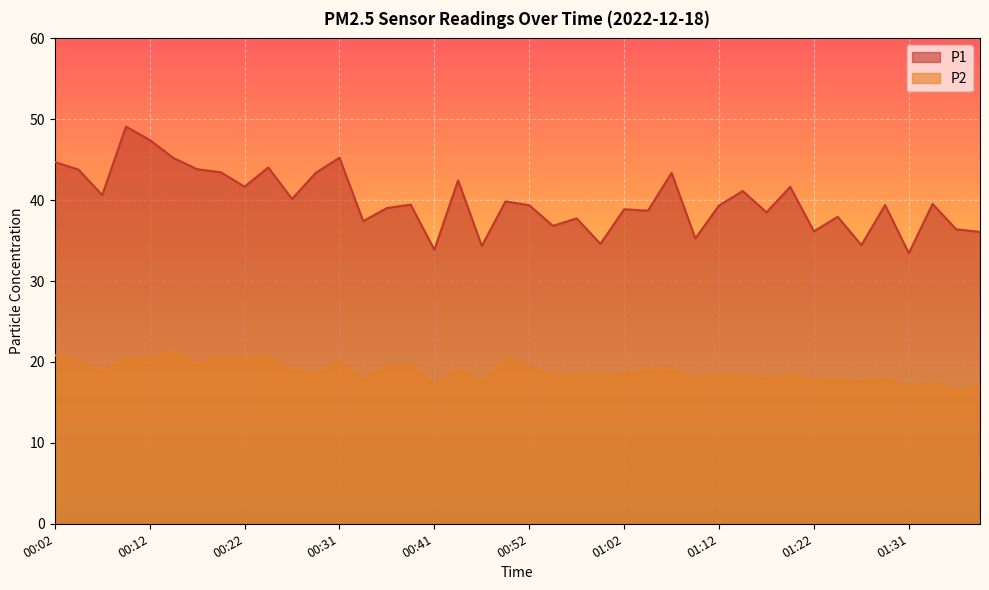

What are all the series names shown in the legend?

P1, P2